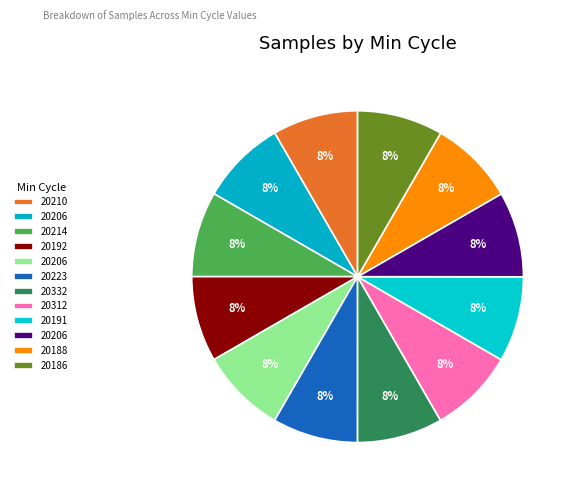

How many slices are in this pie chart?

12